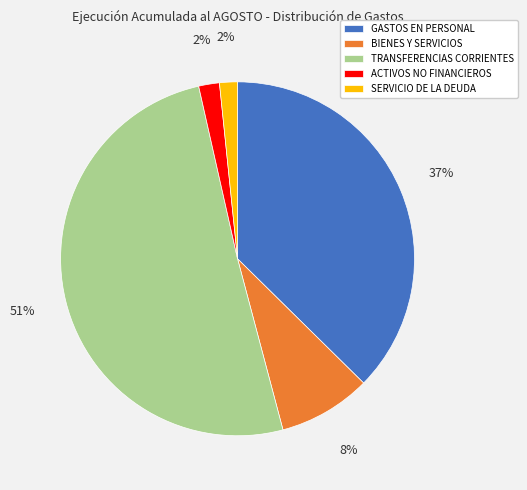

To the nearest percent, what is the difference between the largest and smallest slice percentages?

49%